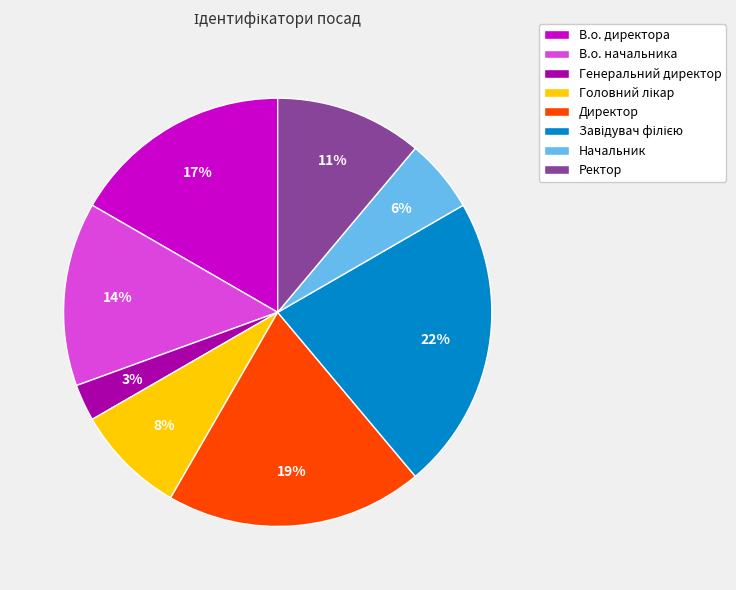

To the nearest percent, what portion does Ректор represent?

11%